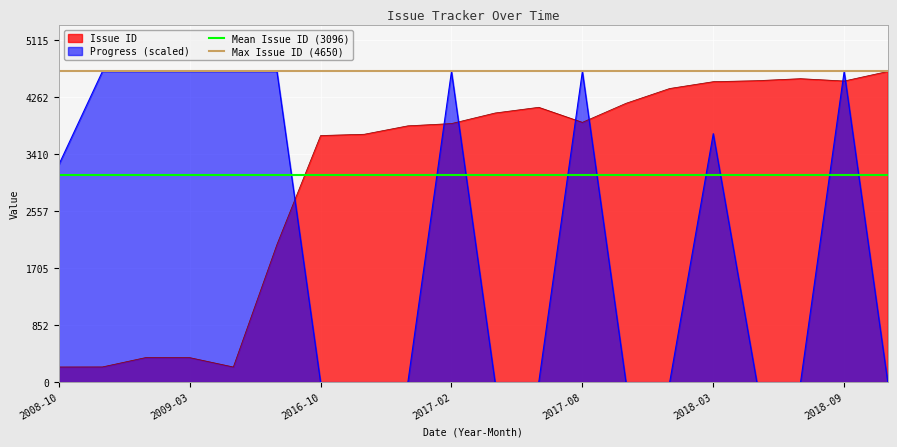

Which series ends up on top after the final intersection of Issue ID and Progress (scaled)?

Issue ID